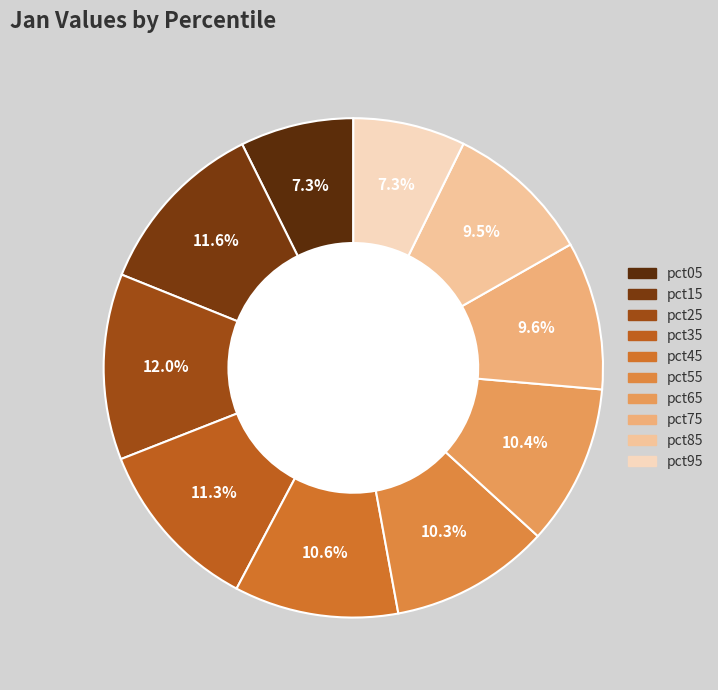

To the nearest percent, what is the combined percentage of pct35 and pct85?

21%